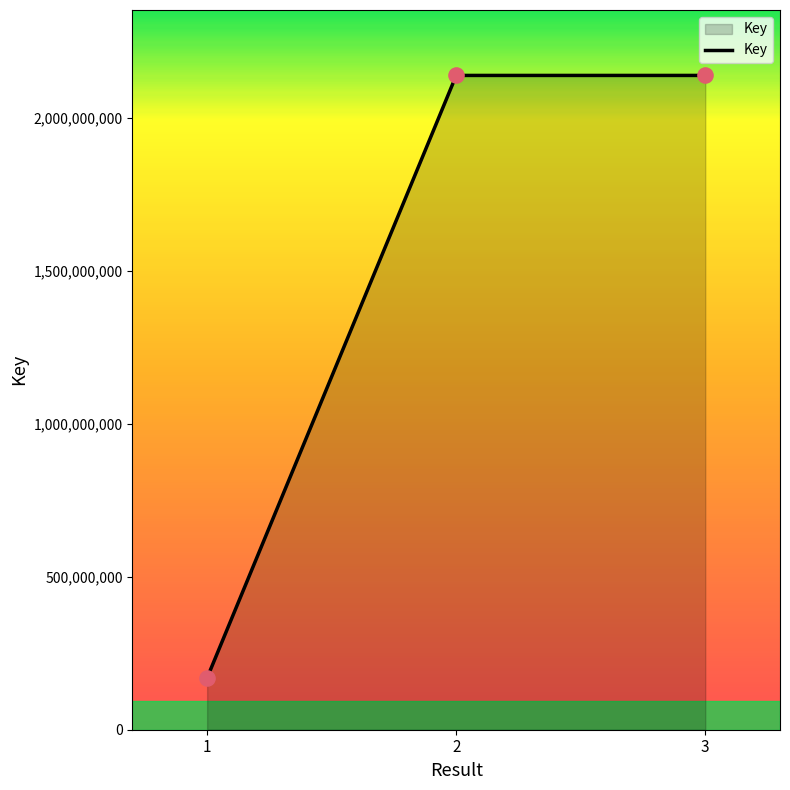

Between 1 and 2, which is larger?

2